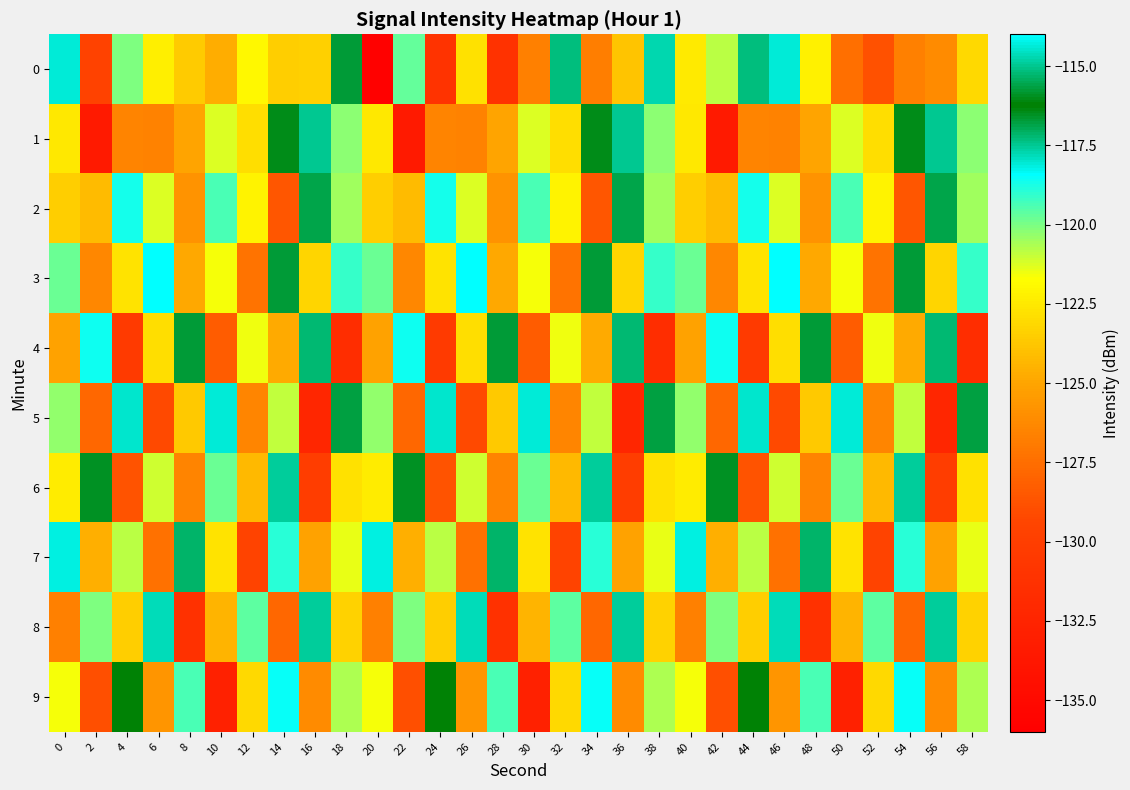

At which category is the sum across all series the highest?

18